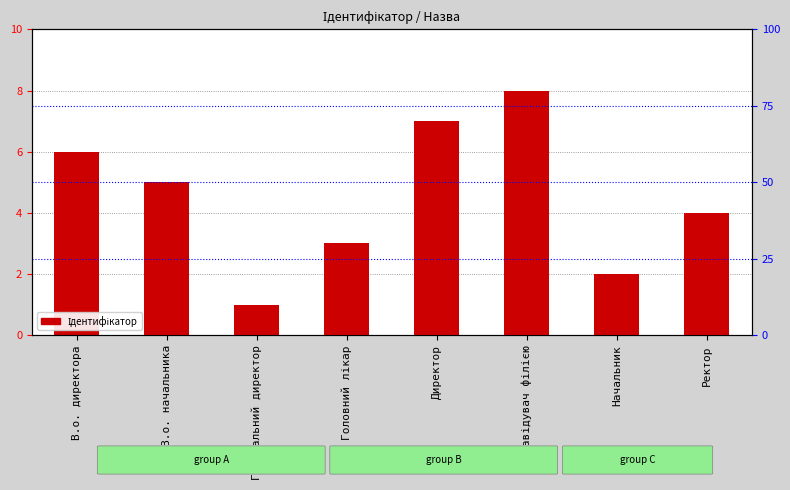

Reading left to right, list all the values displayed in this chart.

В.о. директора=6	В.о. начальника=5	Генеральний директор=1	Головний лікар=3	Директор=7	Завідувач філією=8	Начальник=2	Ректор=4